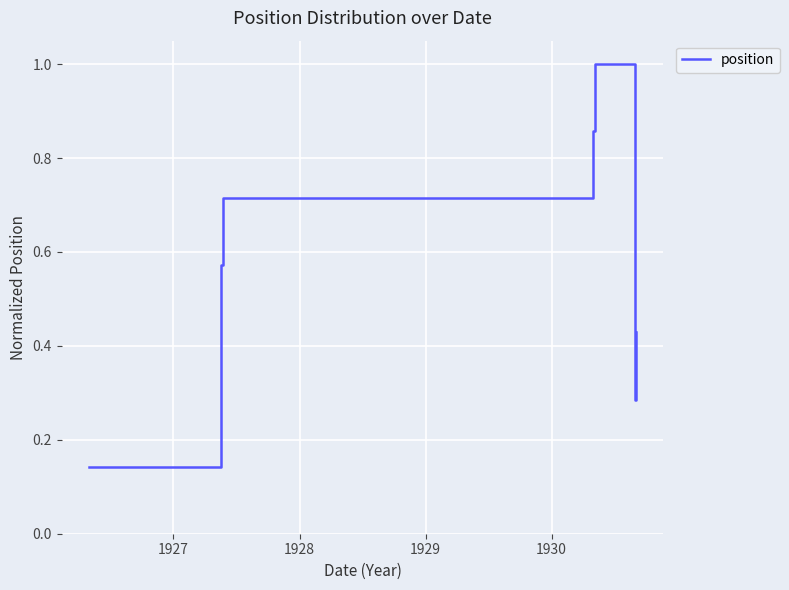

Does the chart display data point markers on the line(s)?

No